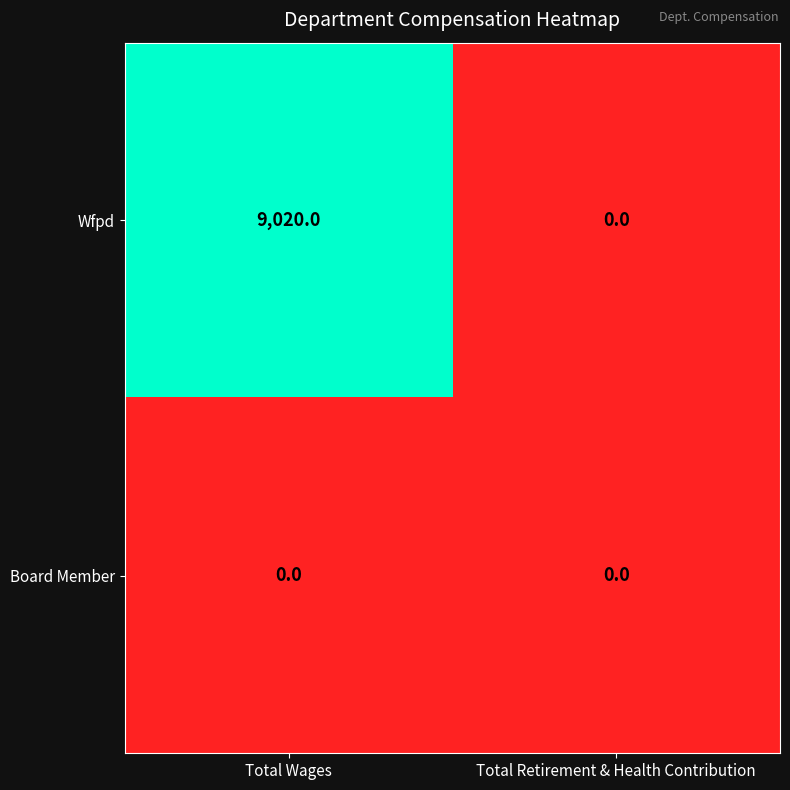

Which series has the widest spread of values?

Wfpd